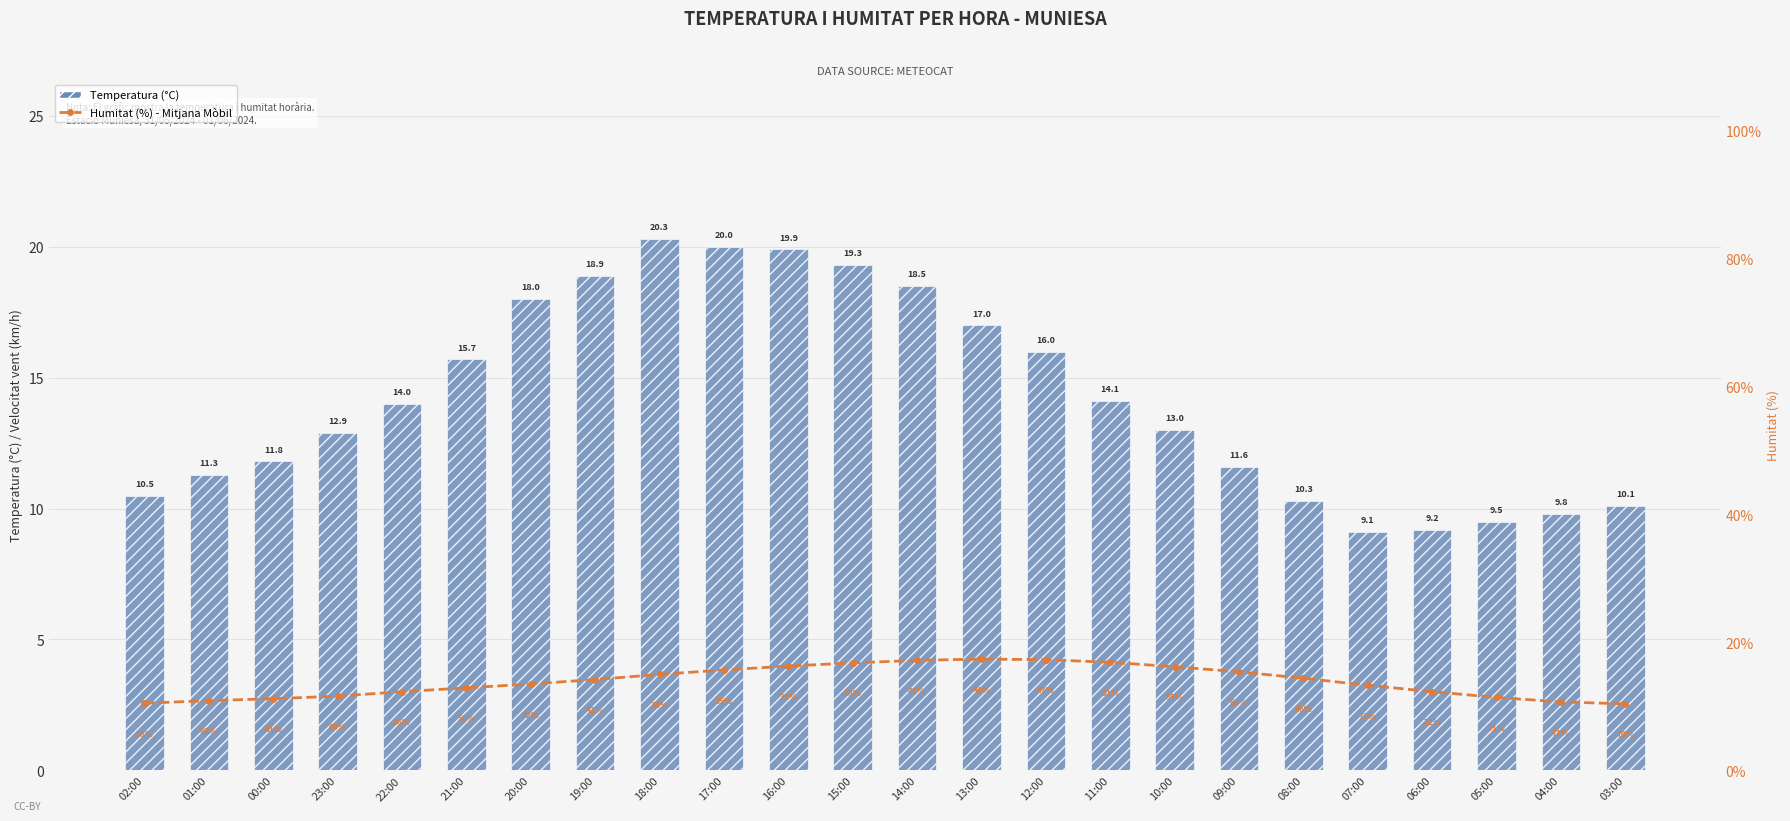

Reading left to right, extract all data points from this chart.

Temperatura (°C): 10.5	11.3	11.8	12.9	14.0	15.7	18.0	18.9	20.3	20.0	19.9	19.3	18.5	17.0	16.0	14.1	13.0	11.6	10.3	9.1	9.2	9.5	9.8	10.1
Humitat (%) moving avg: 10.5	10.9	11.2	11.6	12.3	12.9	13.5	14.2	15.0	15.7	16.3	16.8	17.2	17.4	17.3	16.9	16.2	15.4	14.4	13.3	12.3	11.4	10.7	10.4